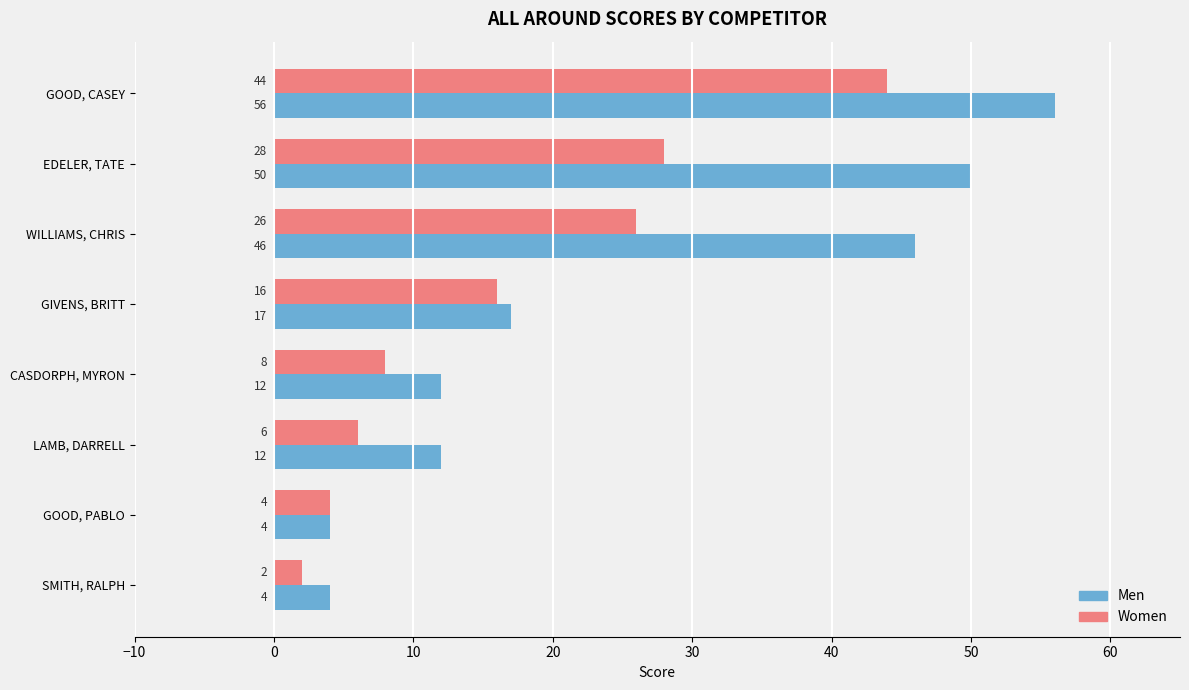

What is the sum of all Women values?

134